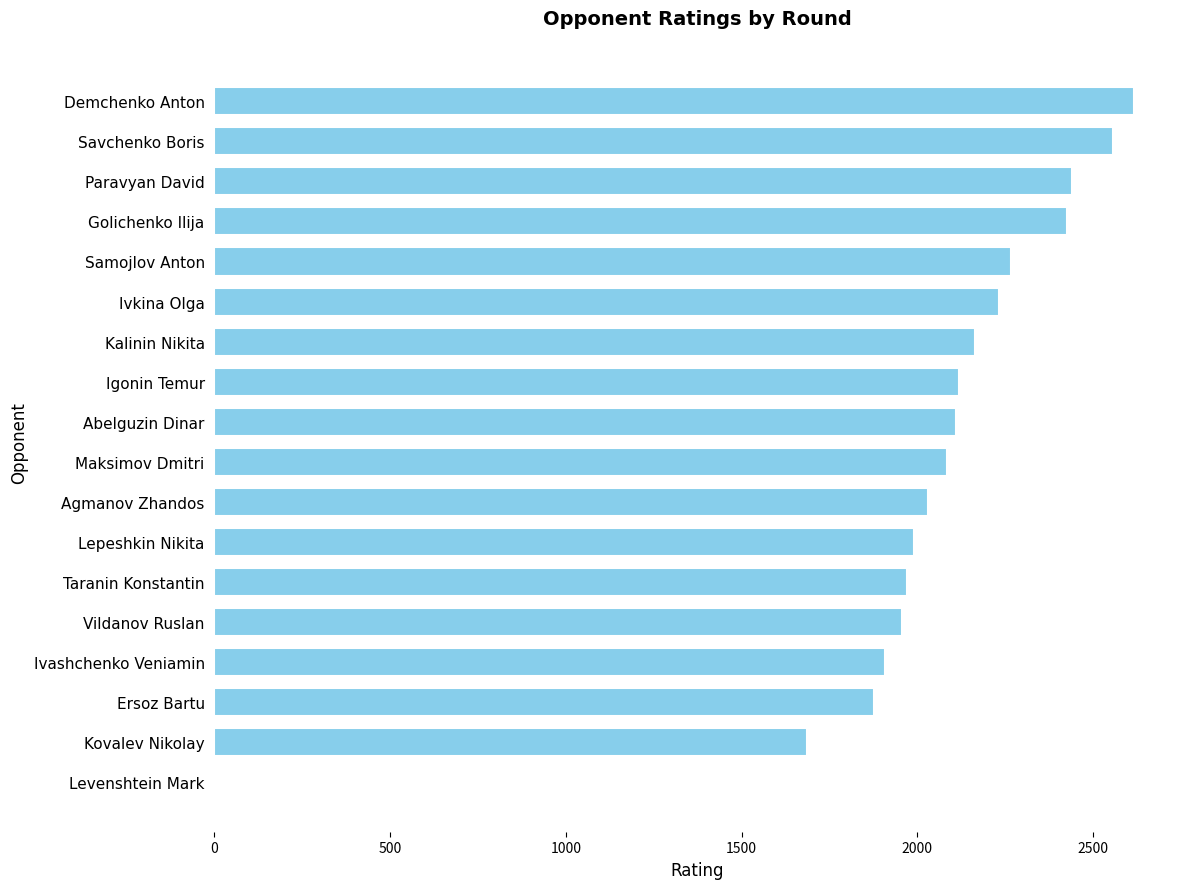

At which label is the value closest to 1308?

Kovalev Nikolay